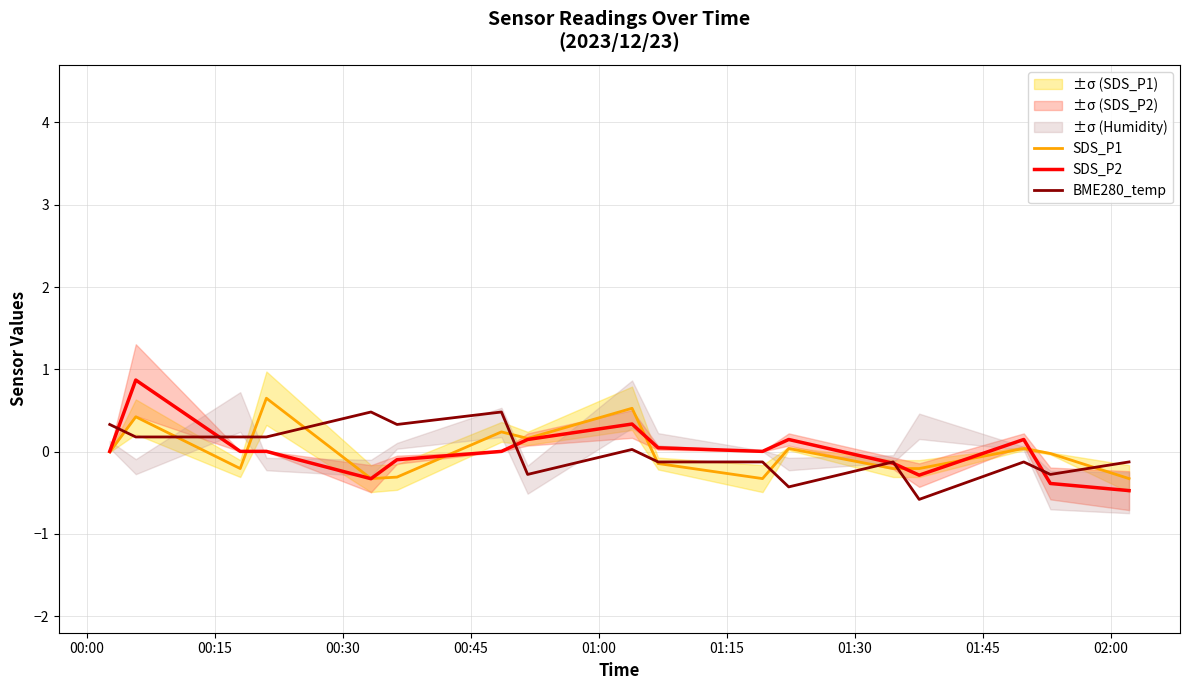

What is the highest value of the SDS_P2 series?

0.9